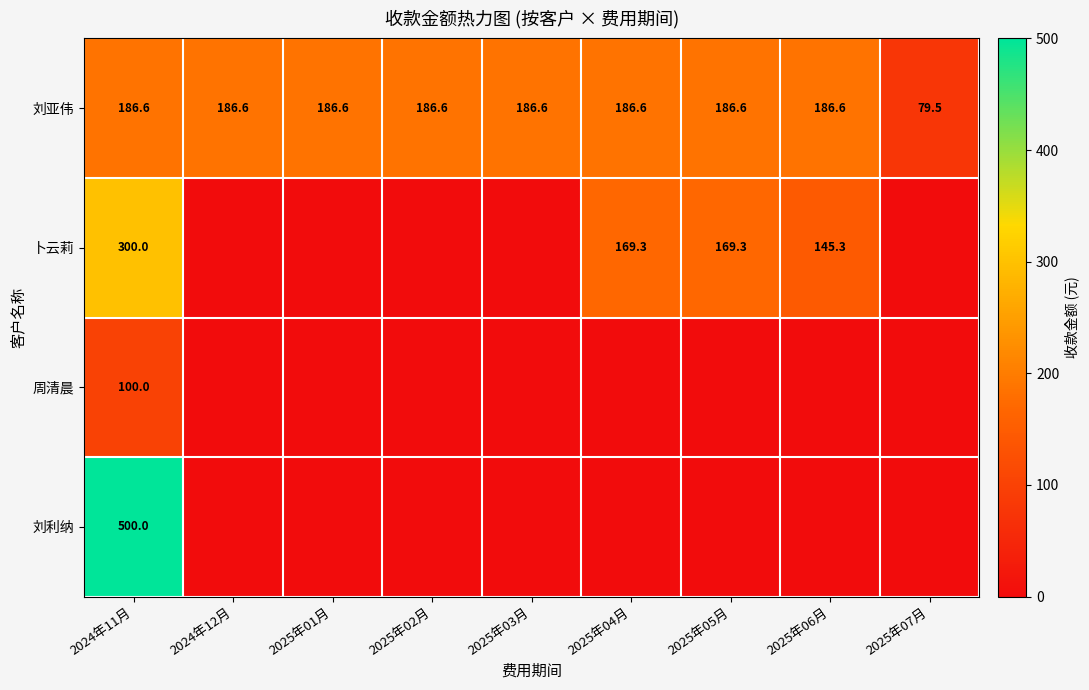

What is the sum of the 刘亚伟 values at 2025年05月 and 2024年12月?

373.2